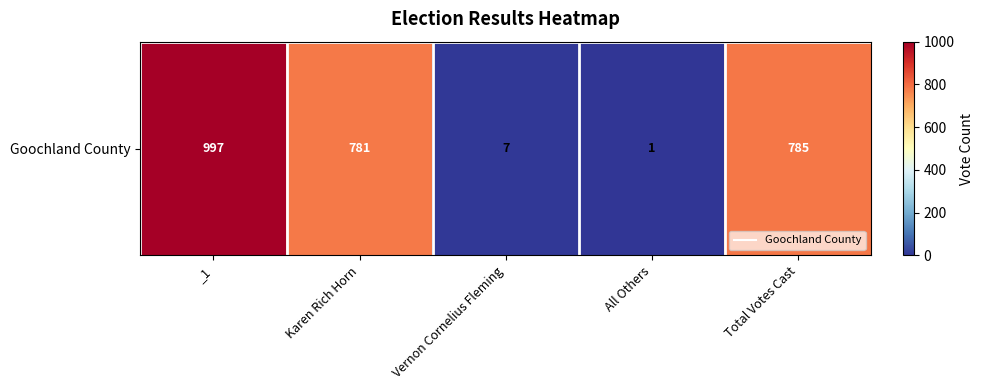

What is the difference between the maximum and minimum values?

996